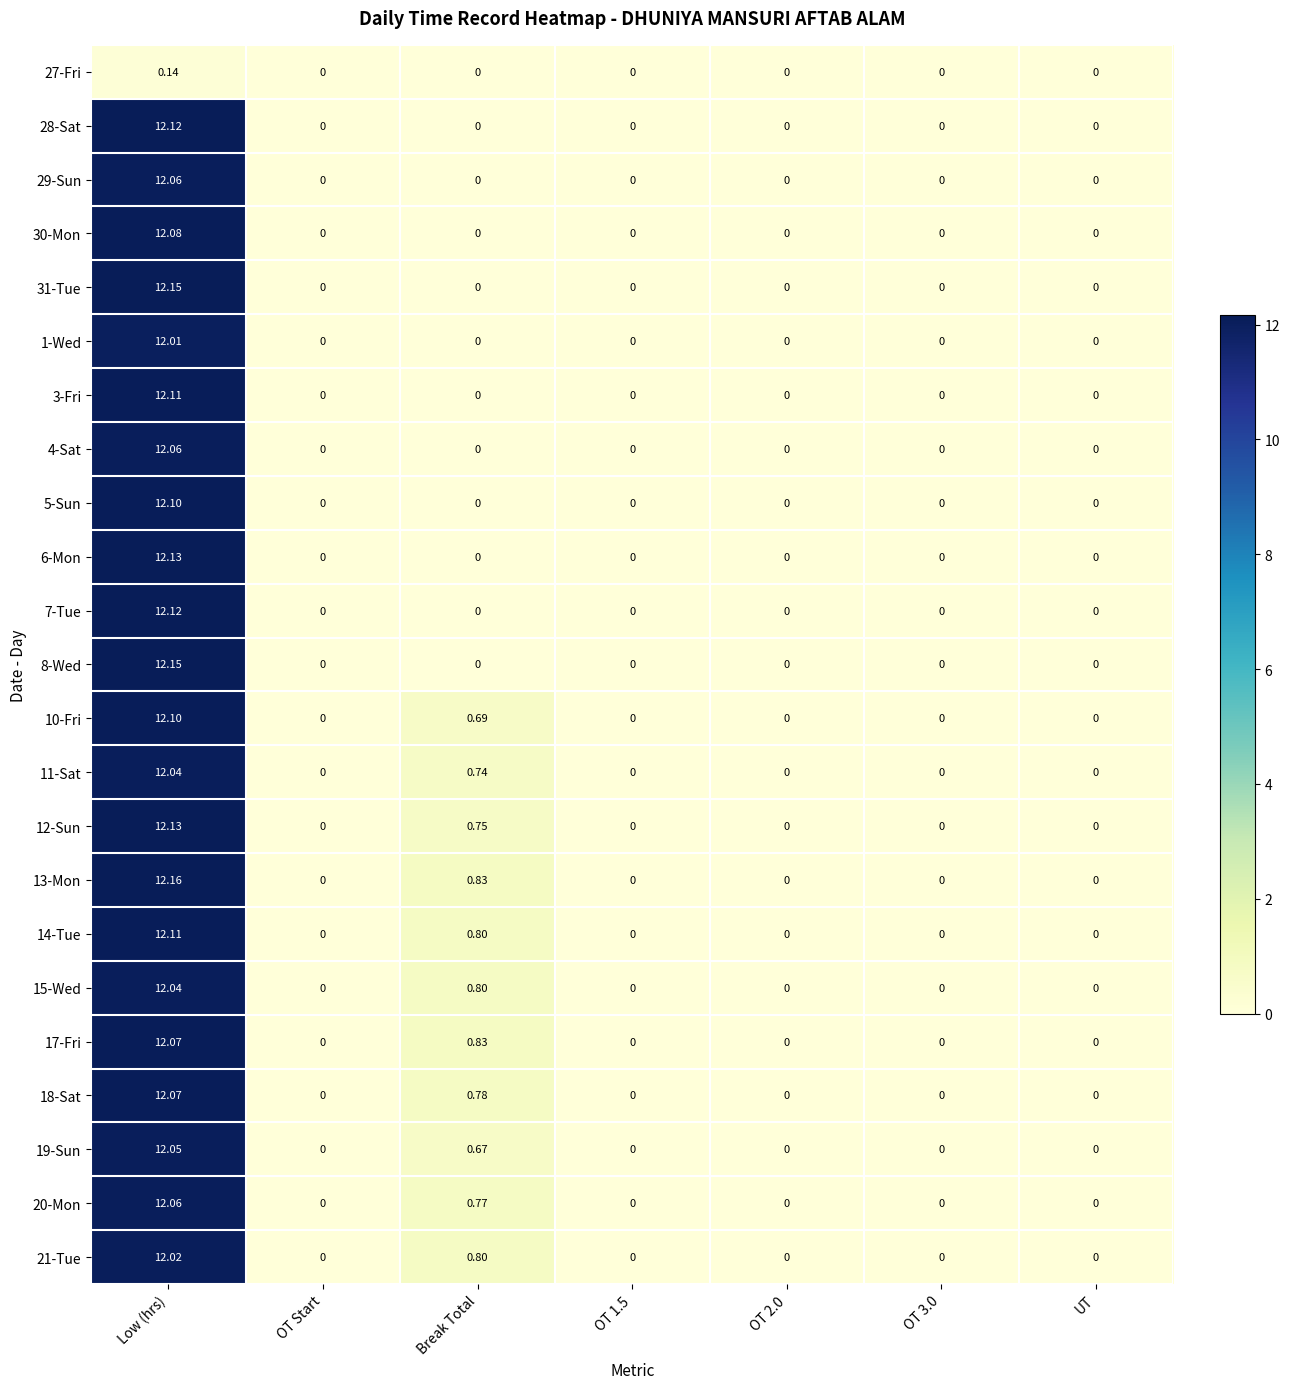

At which category is the sum across all series the highest?

Low (hrs)